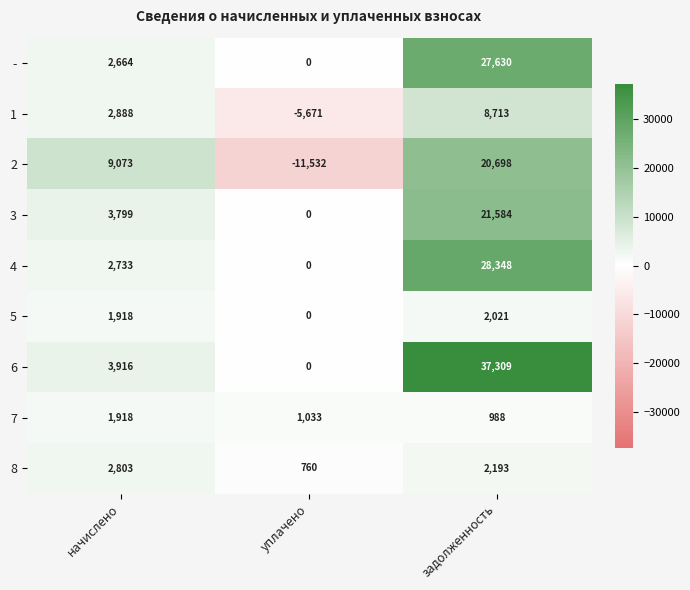

At which label is 2 closest to 4583?

начислено